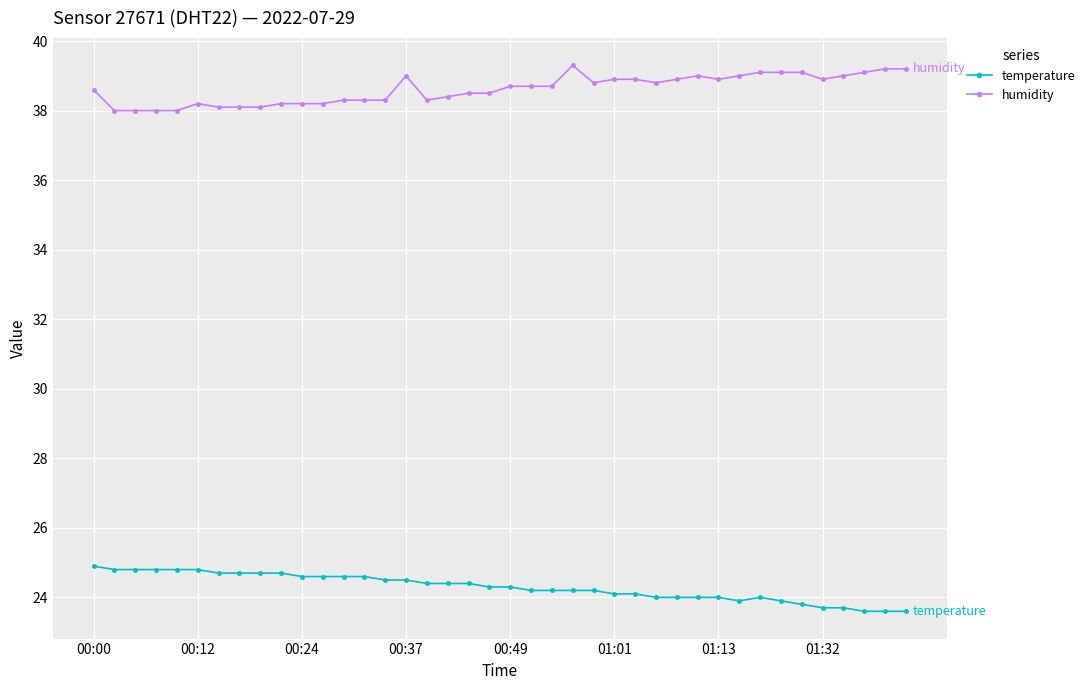

Rank the series by their maximum value, from lowest to highest.

temperature, humidity